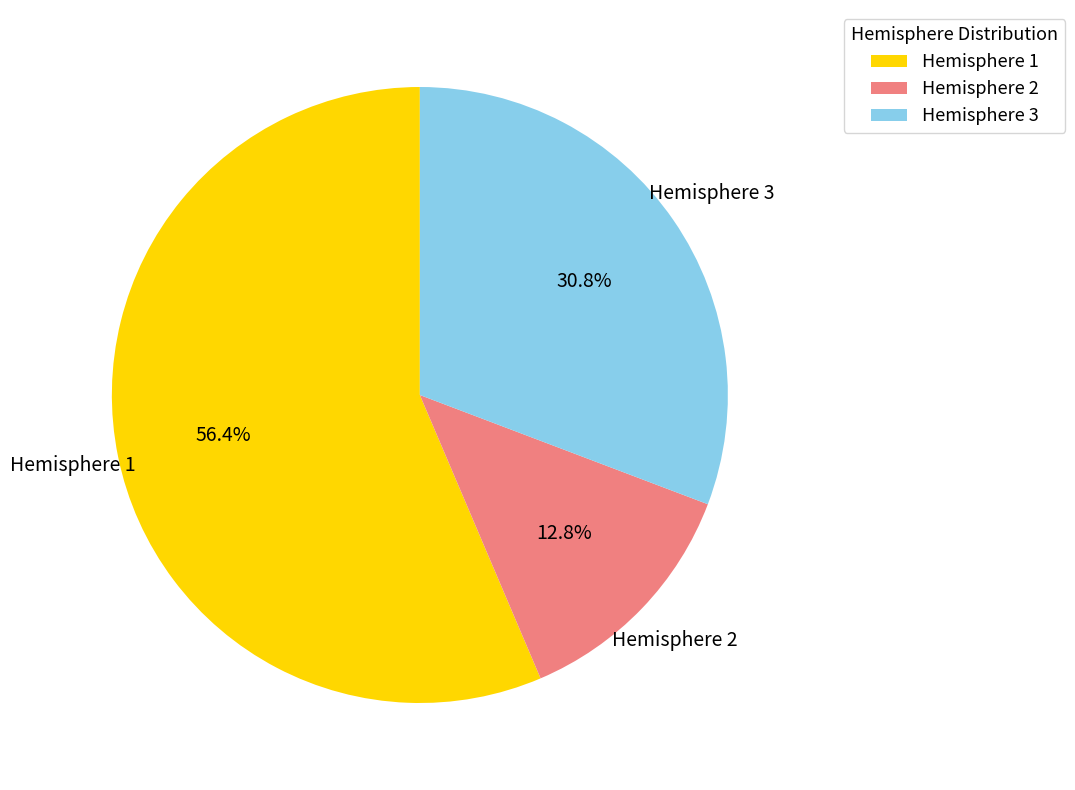

Do Hemisphere 3 and Hemisphere 1 together represent more than half of the pie?

Yes